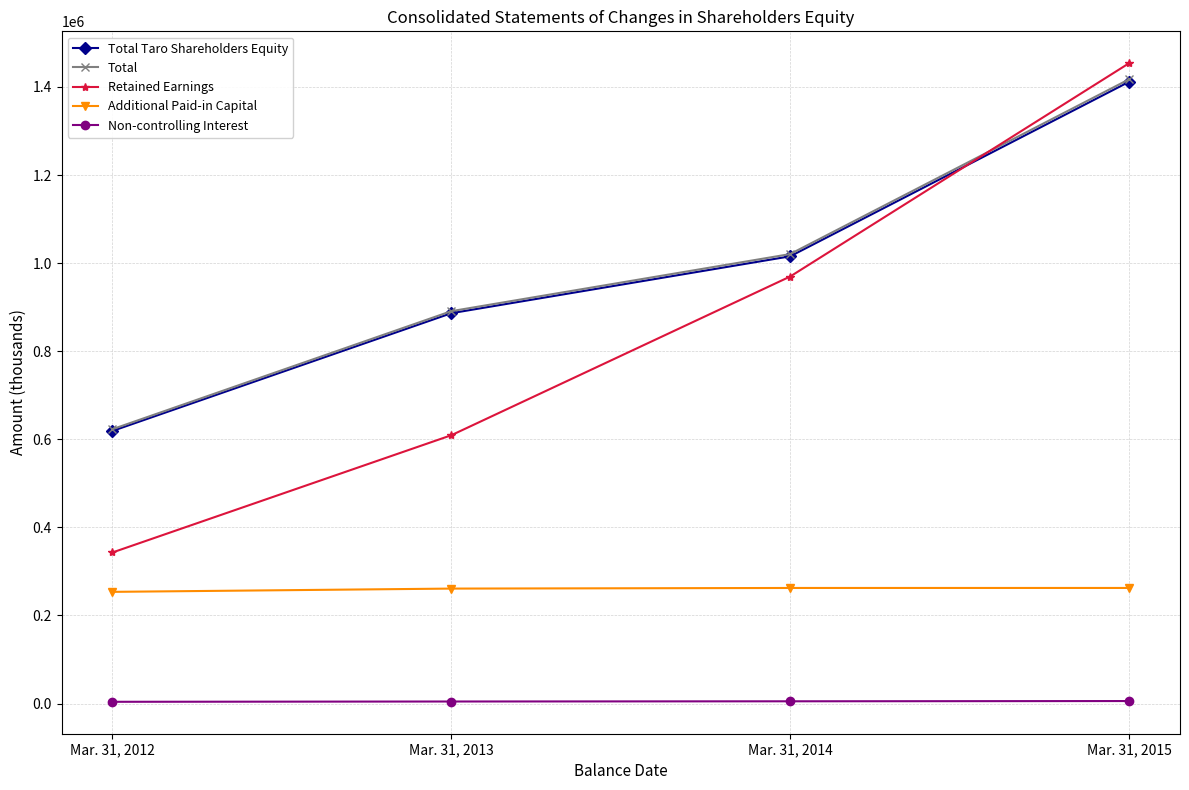

True or false: Total Taro Shareholders Equity has more than 0 points higher than both neighbors.

False